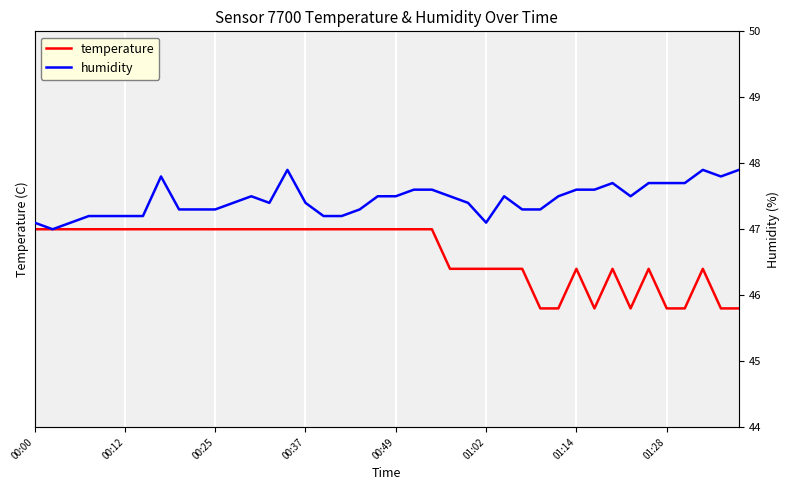

Rank the series at 00:49 from highest to lowest value.

humidity, temperature